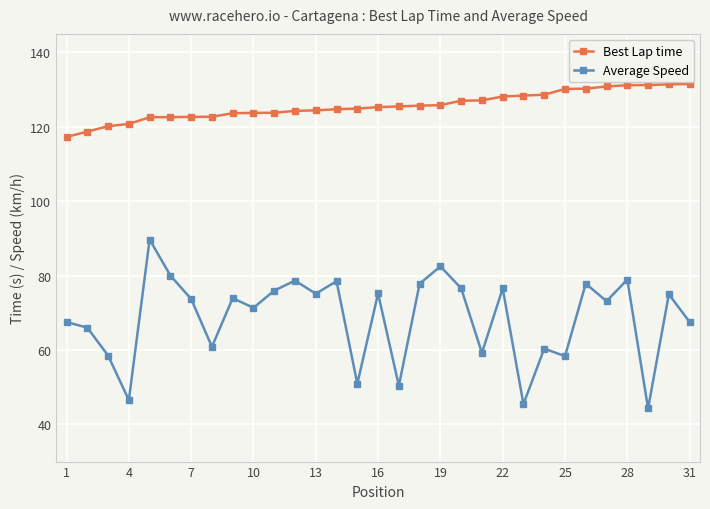

True or false: Average Speed and Best Lap time cross at least once.

False